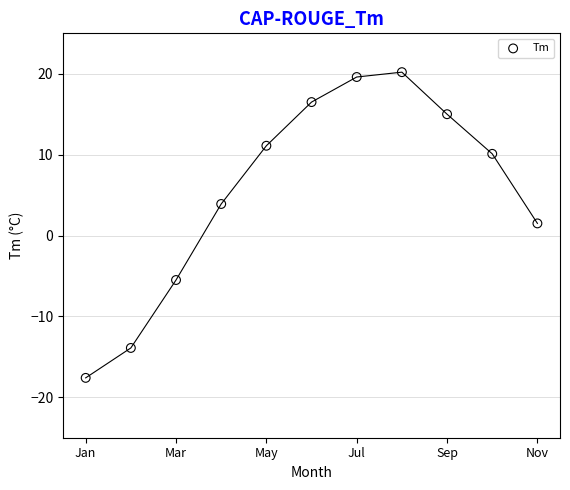

What is the range of X values (max minus min)?

10.0